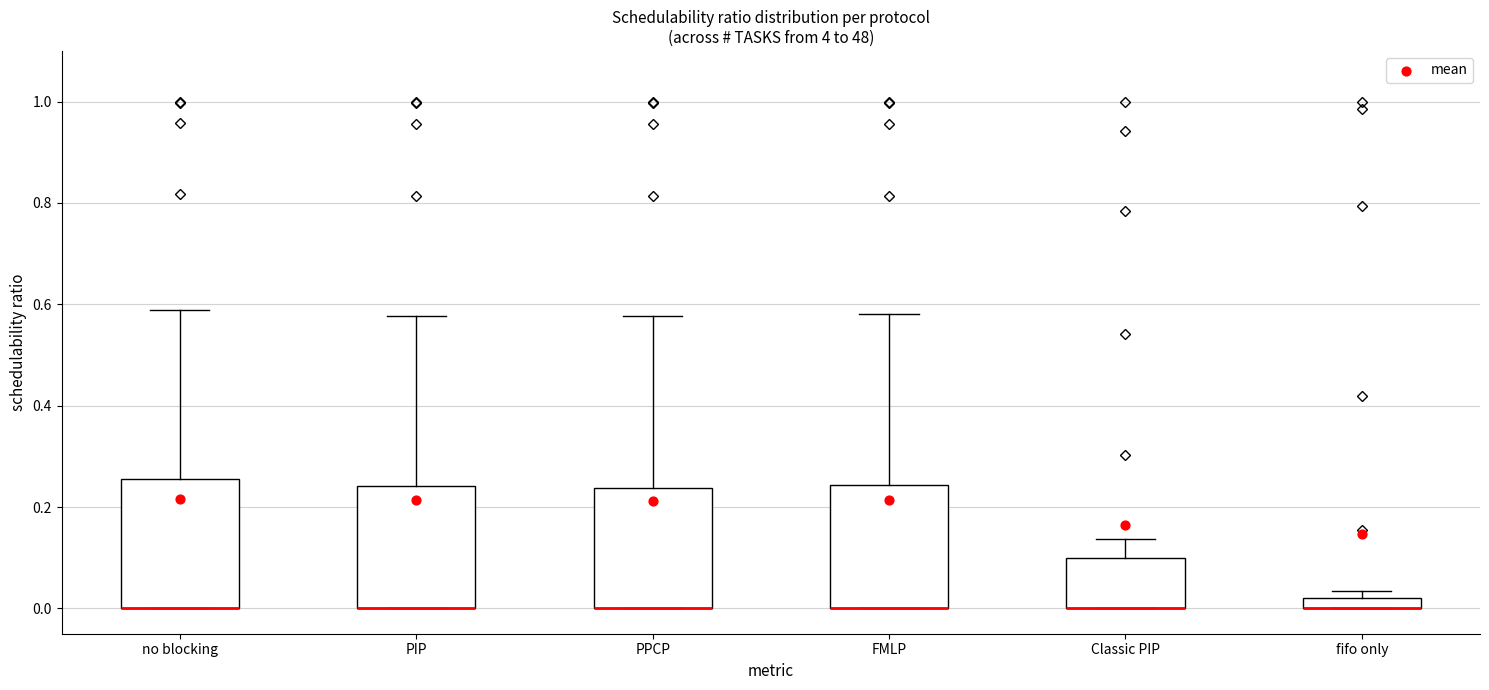

Where is the upper edge of the box for PPCP on the y-axis? The values are not printed on the chart, so give them approximately, as read against the axis.

0.24